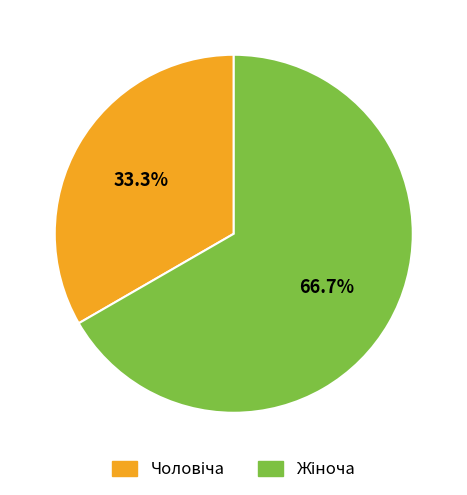

Is there a majority slice in this chart?

Yes